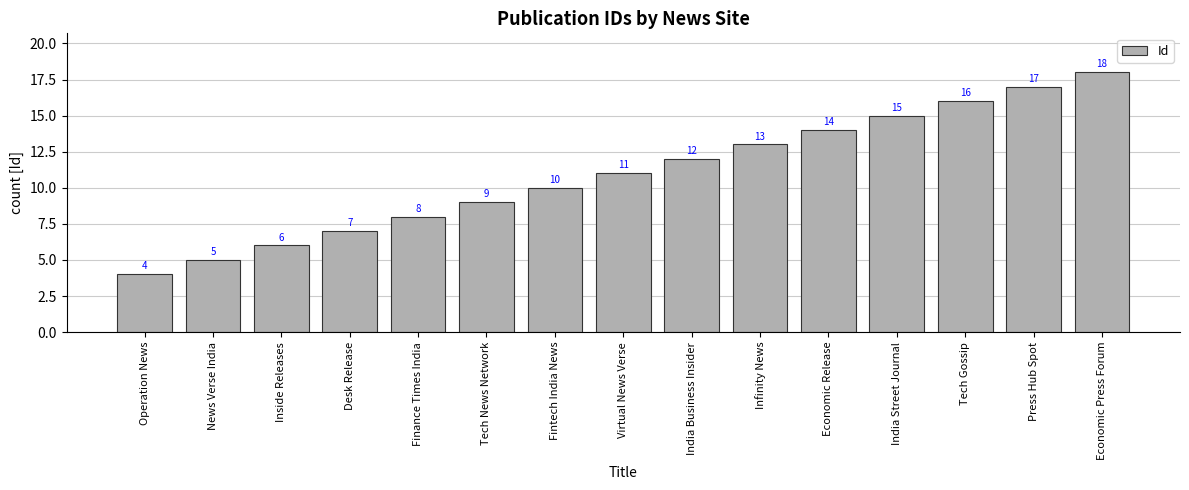

List the labels in order of value, largest first.

Economic Press Forum, Press Hub Spot, Tech Gossip, India Street Journal, Economic Release, Infinity News, India Business Insider, Virtual News Verse, Fintech India News, Tech News Network, Finance Times India, Desk Release, Inside Releases, News Verse India, Operation News